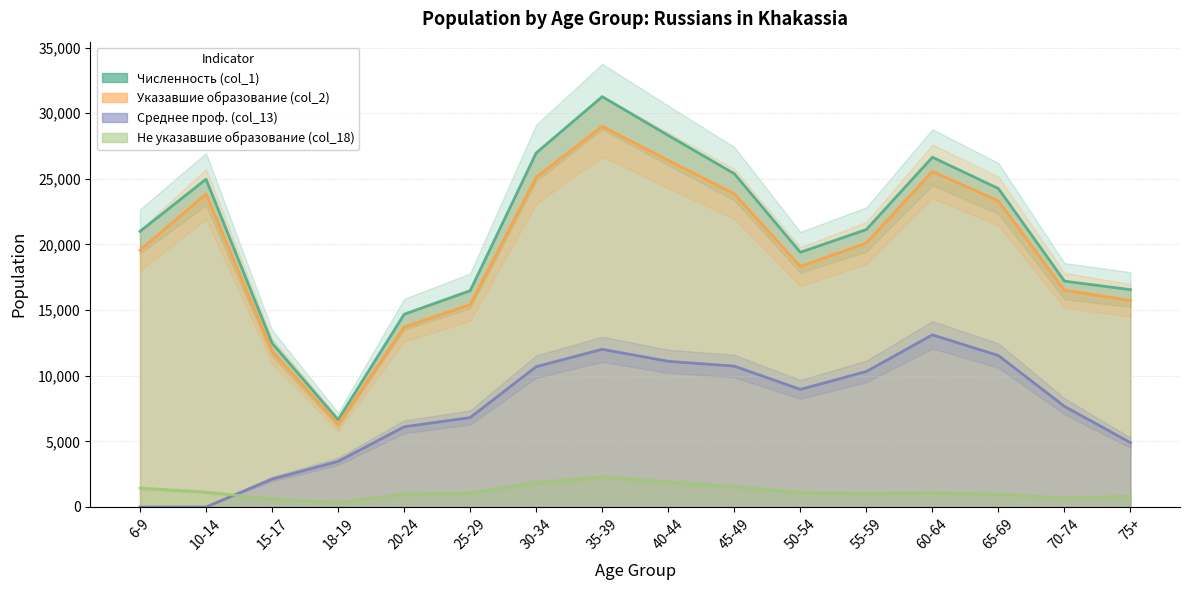

How many series are shown in this chart?

4